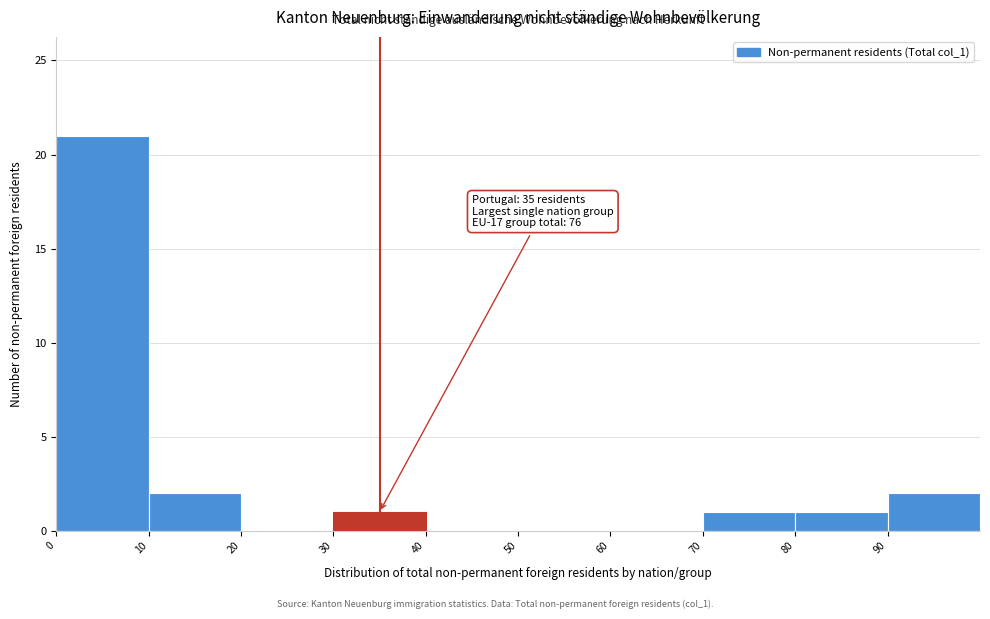

Over which range of the x-axis is the bar tallest?

0 to 10